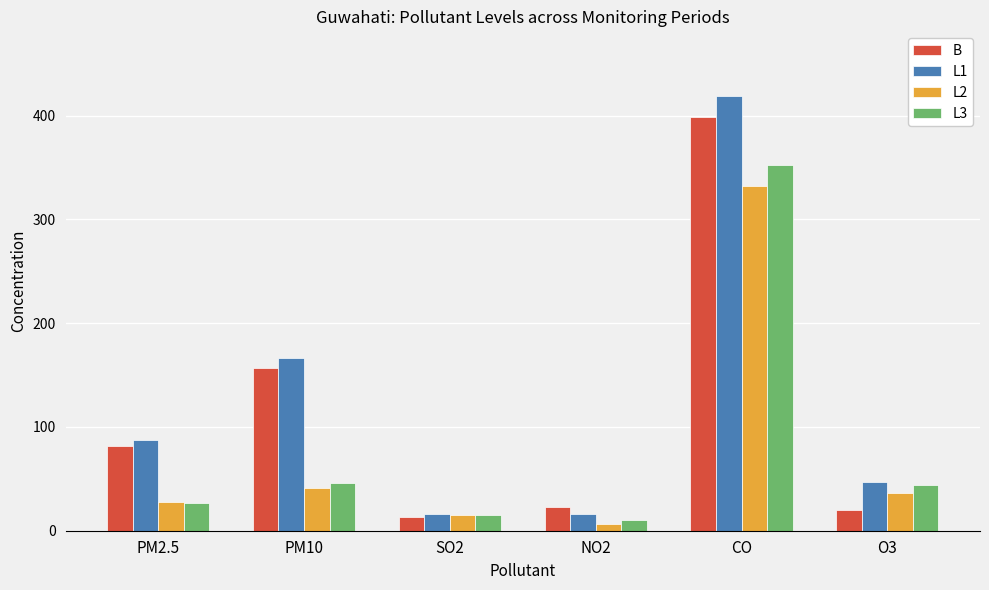

What is the difference between the maximum and minimum values in the L1 series?

402.3